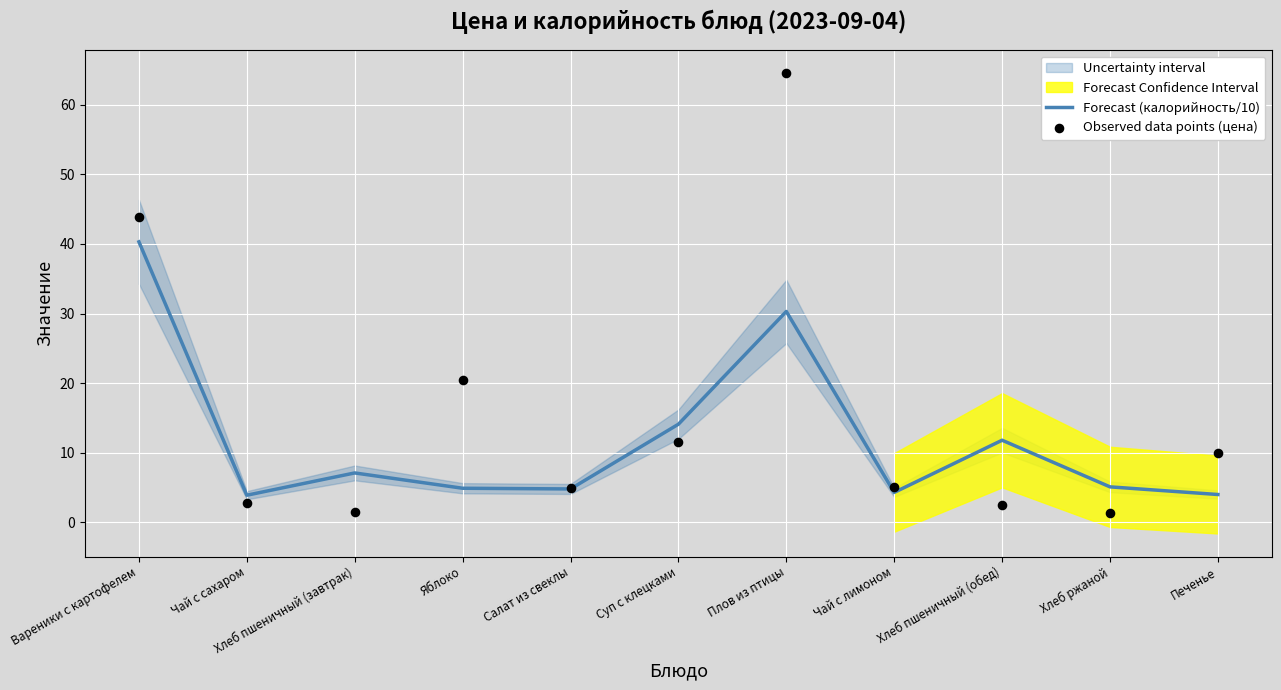

Which series has the largest Y range (max minus min)?

Observed data points (цена)